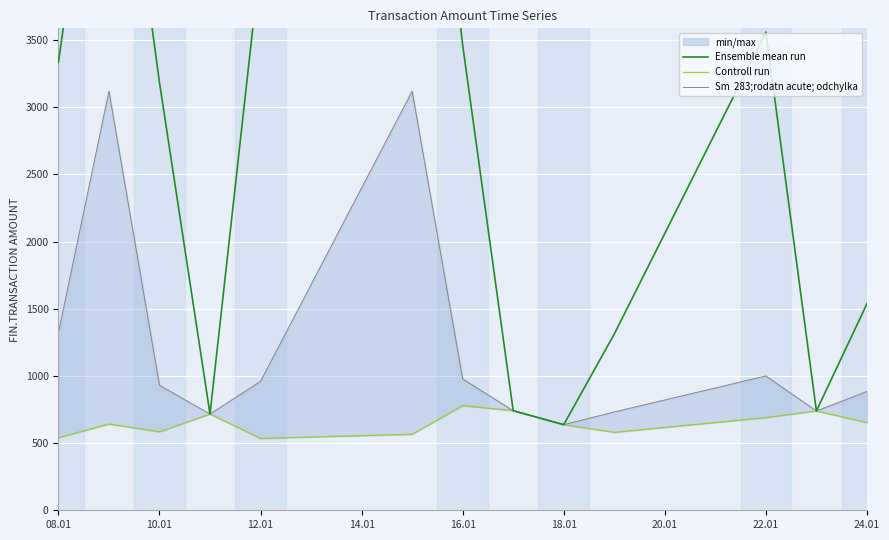

True or false: Controll run and Sm  283;rodatn acute; odchylka intersect in this chart.

False